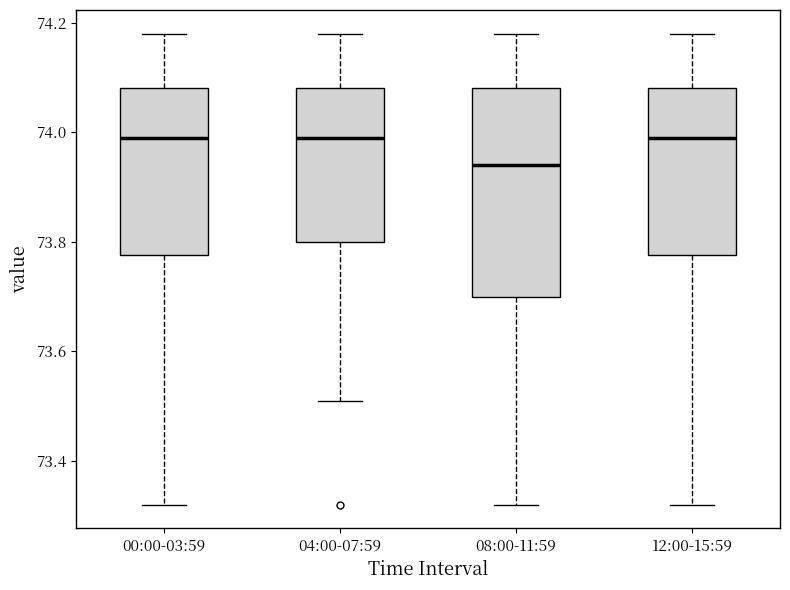

Reading left to right, transcribe this box plot: for each box, give where its median line is, the range the box spans, and where its two whiskers end, as read against the y-axis. The values are not printed on the chart, so give them approximately, as read against the axis.

00:00-03:59: median 74.00, box 73.78 to 74.08, whiskers 73.32 to 74.18
04:00-07:59: median 74.00, box 73.80 to 74.08, whiskers 73.52 to 74.18
08:00-11:59: median 73.94, box 73.70 to 74.08, whiskers 73.32 to 74.18
12:00-15:59: median 74.00, box 73.78 to 74.08, whiskers 73.32 to 74.18